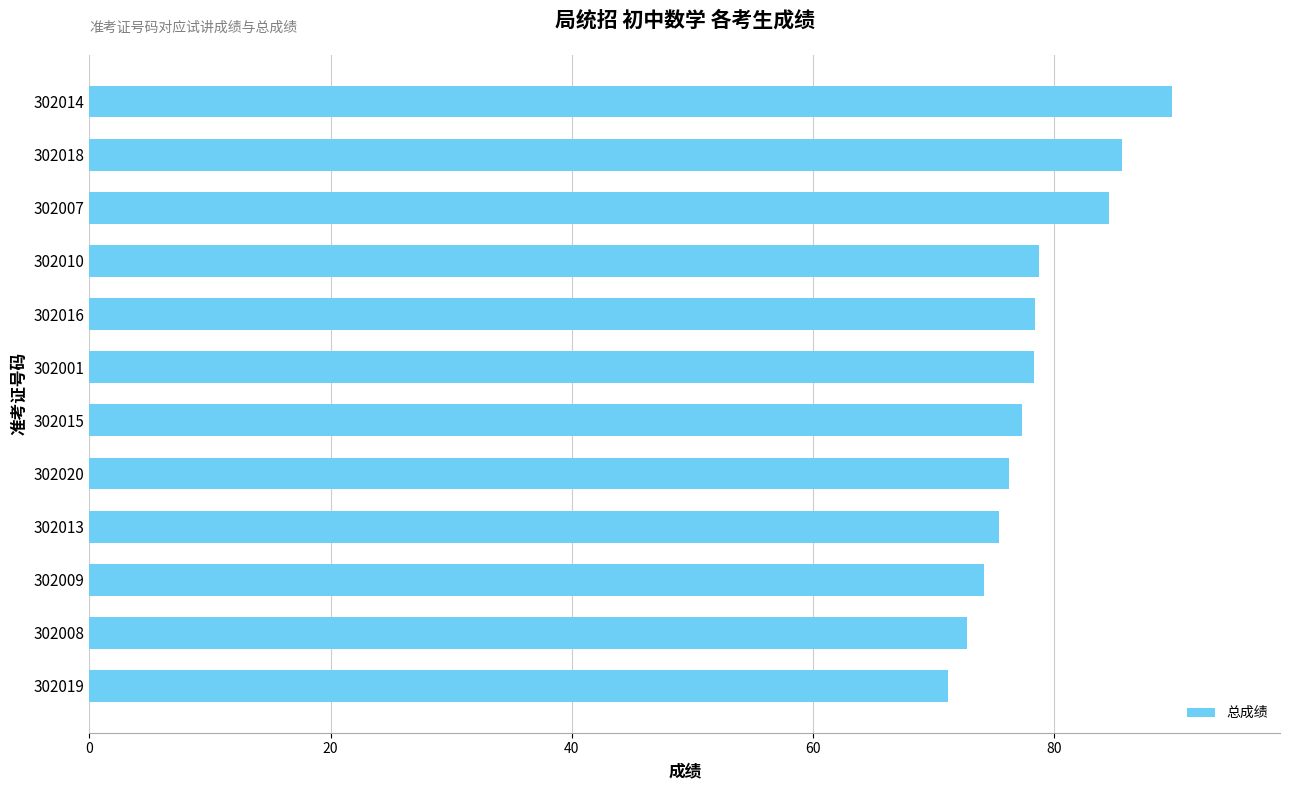

True or false: the data shows 45.5 at 302010.

False